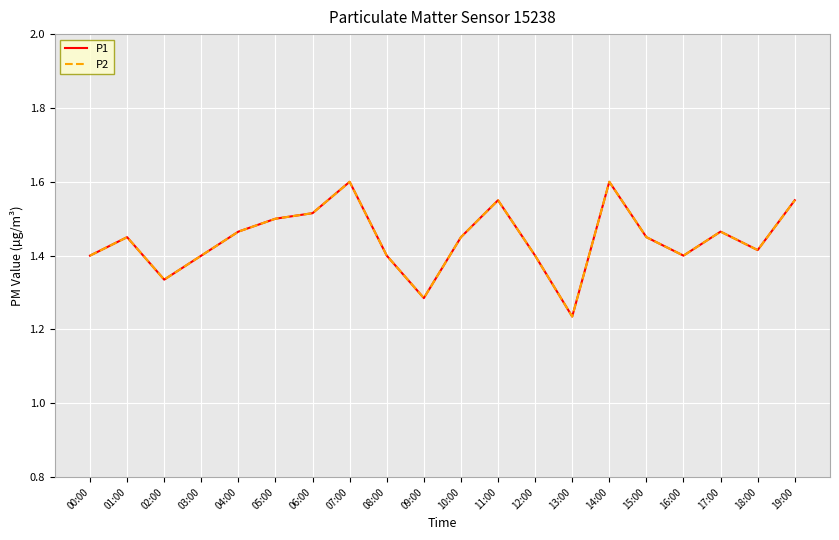

Which has a higher value, 15:00 or 18:00?

15:00